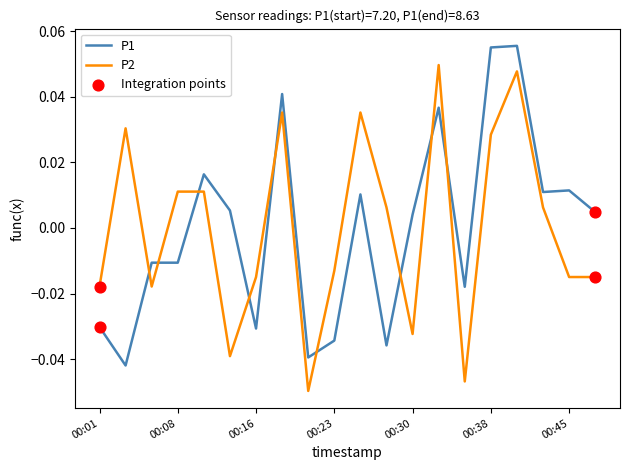

List the series in order of their peak value, highest first.

P1, P2